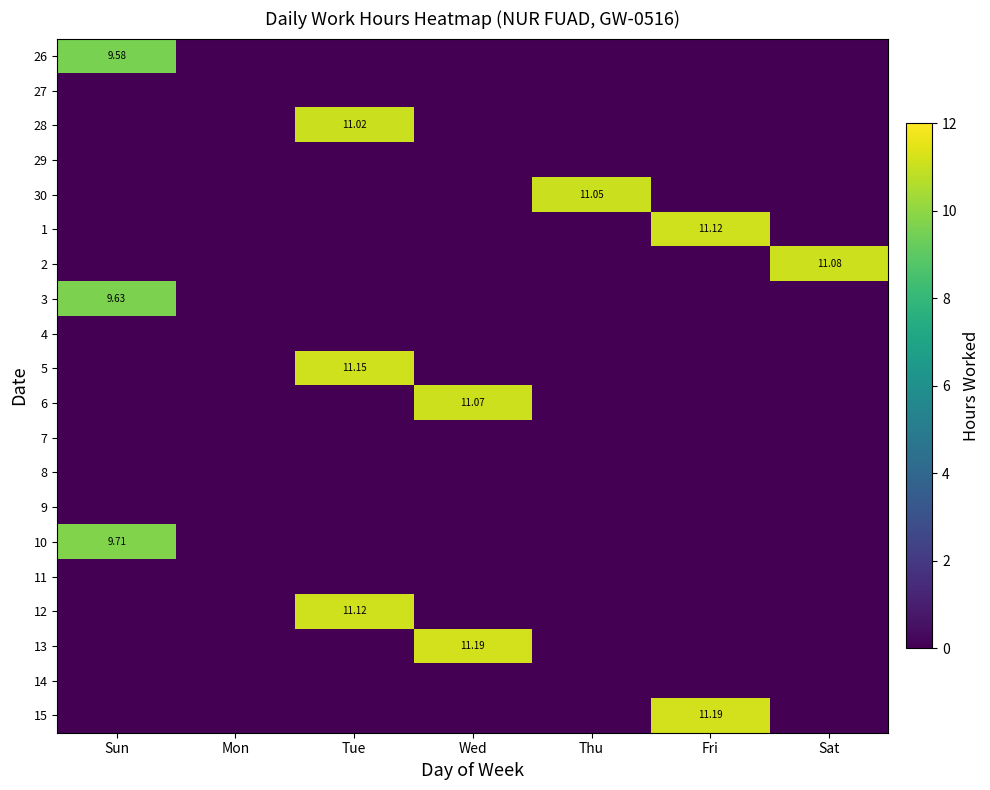

At which label is 4 closest to 0?

Sun